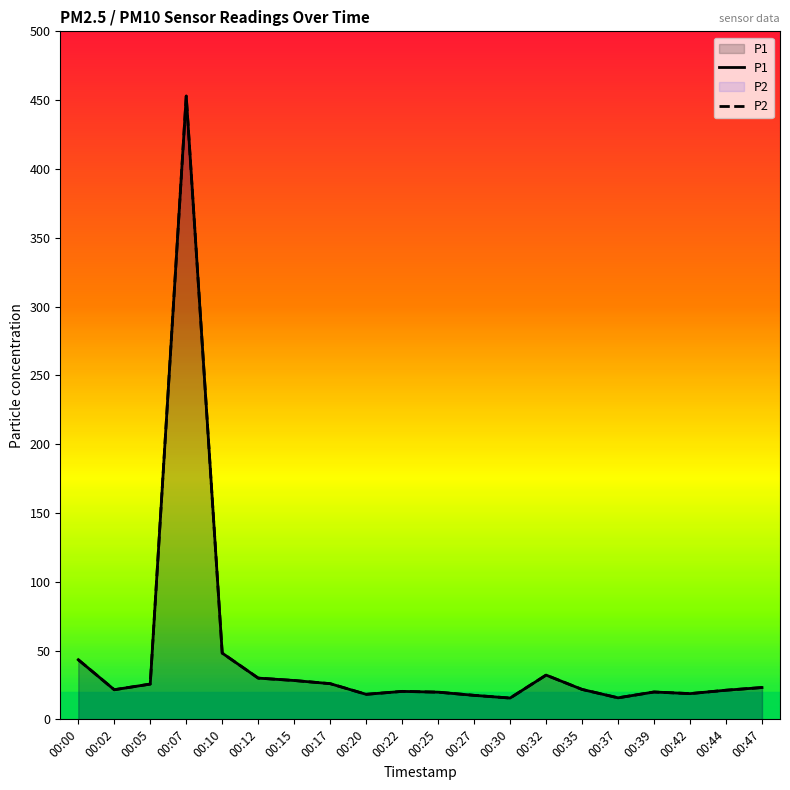

True or false: P2 and P1 intersect in this chart.

False